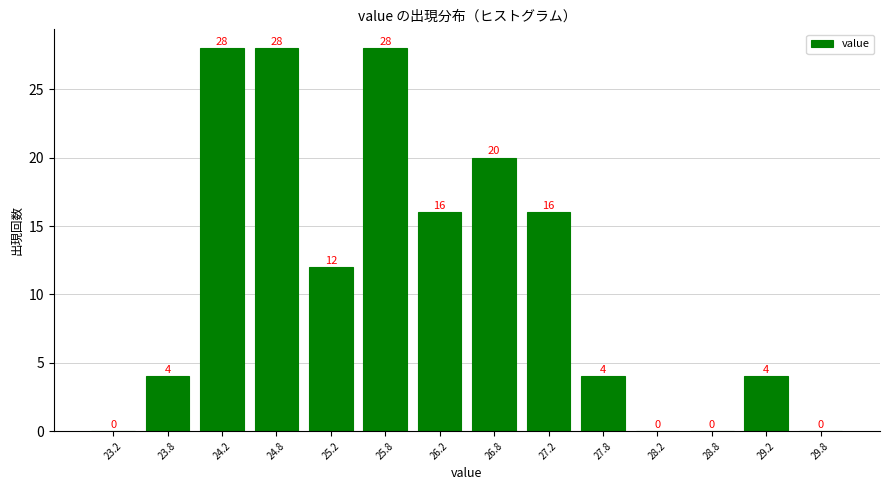

Reading left to right, transcribe this chart: for each bar, give the range it covers on the x-axis and its height.

23.0 to 23.5: 0
23.5 to 24.0: 4
24.0 to 24.5: 28
24.5 to 25.0: 28
25.0 to 25.5: 12
25.5 to 26.0: 28
26.0 to 26.5: 16
26.5 to 27.0: 20
27.0 to 27.5: 16
27.5 to 28.0: 4
28.0 to 28.5: 0
28.5 to 29.0: 0
29.0 to 29.5: 4
29.5 to 30.0: 0